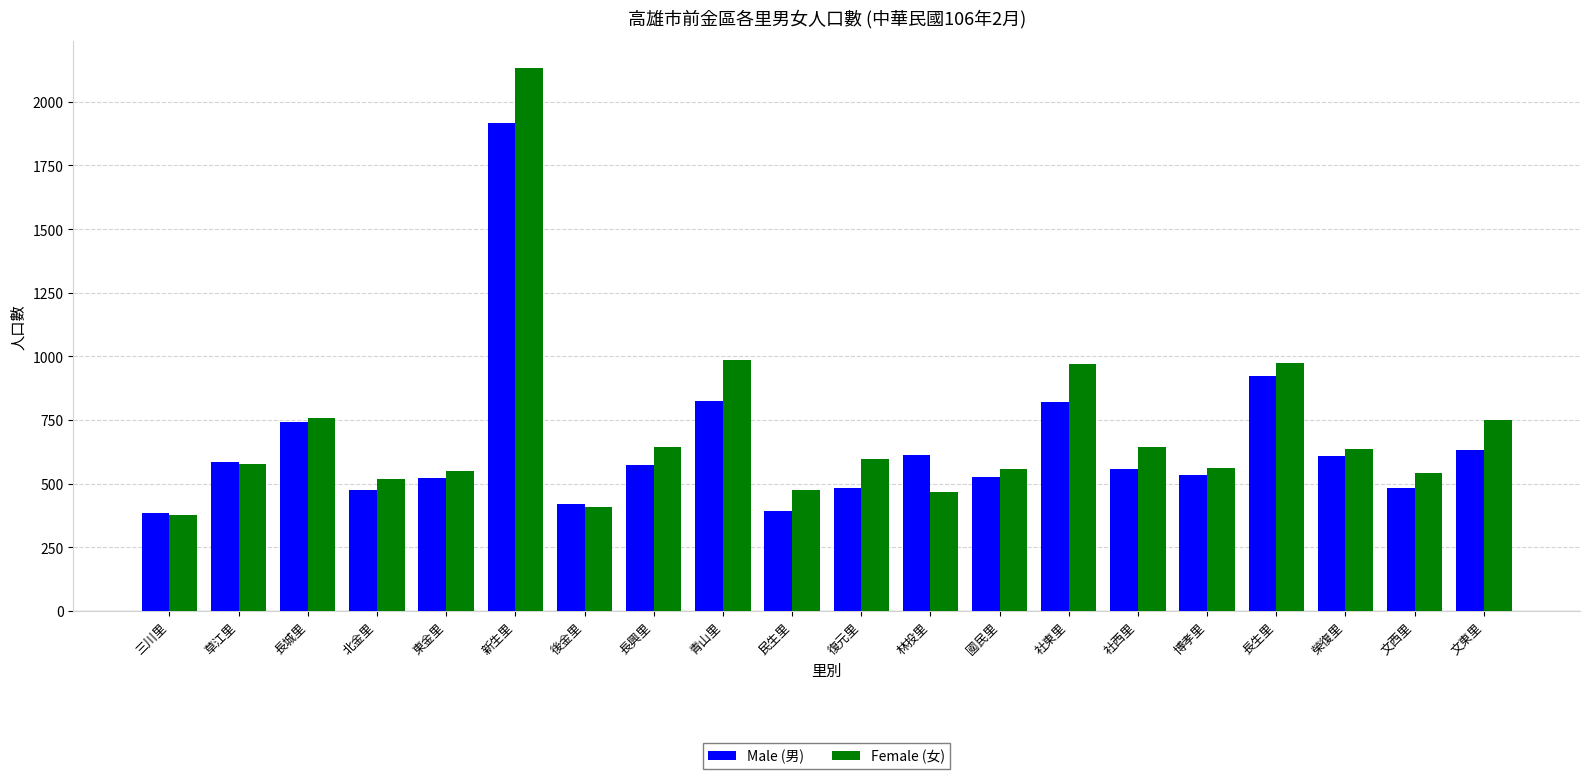

What is the label of the 14th bar from the right?

後金里